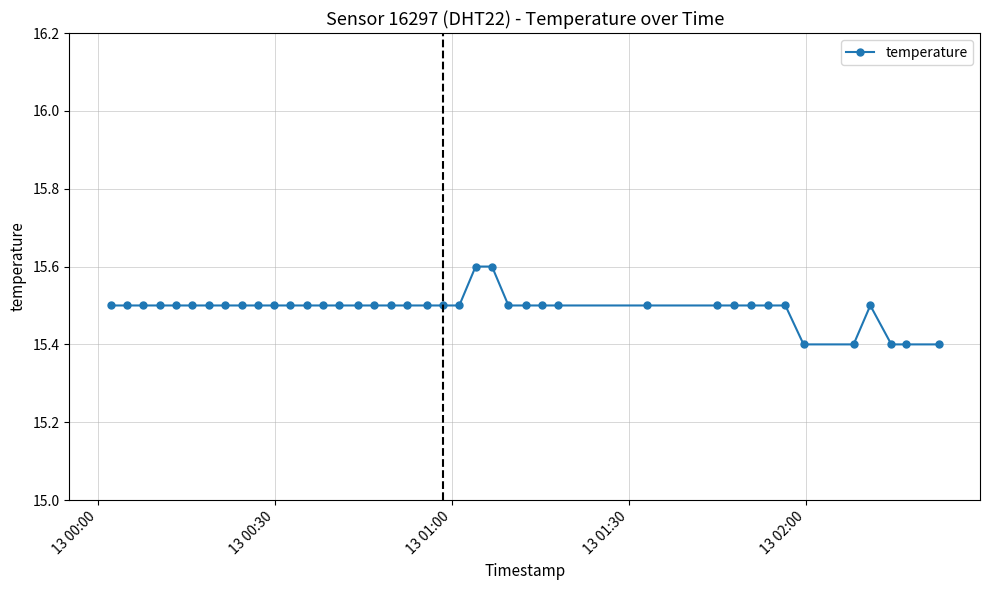

How many values are between 15 and 16?

40